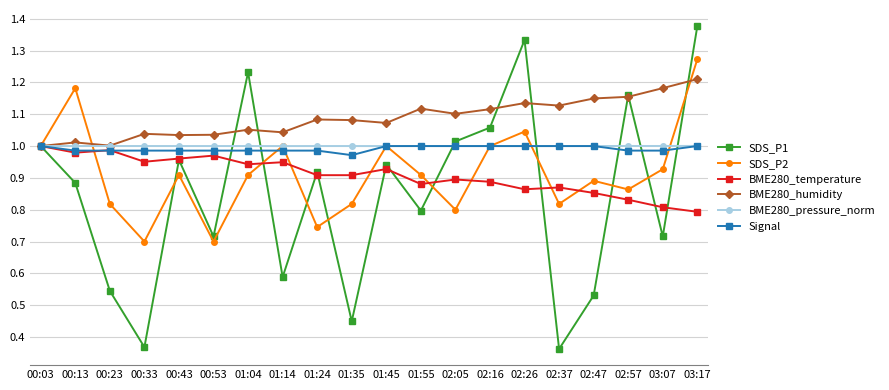

Which label corresponds to the largest value in the chart?

03:17